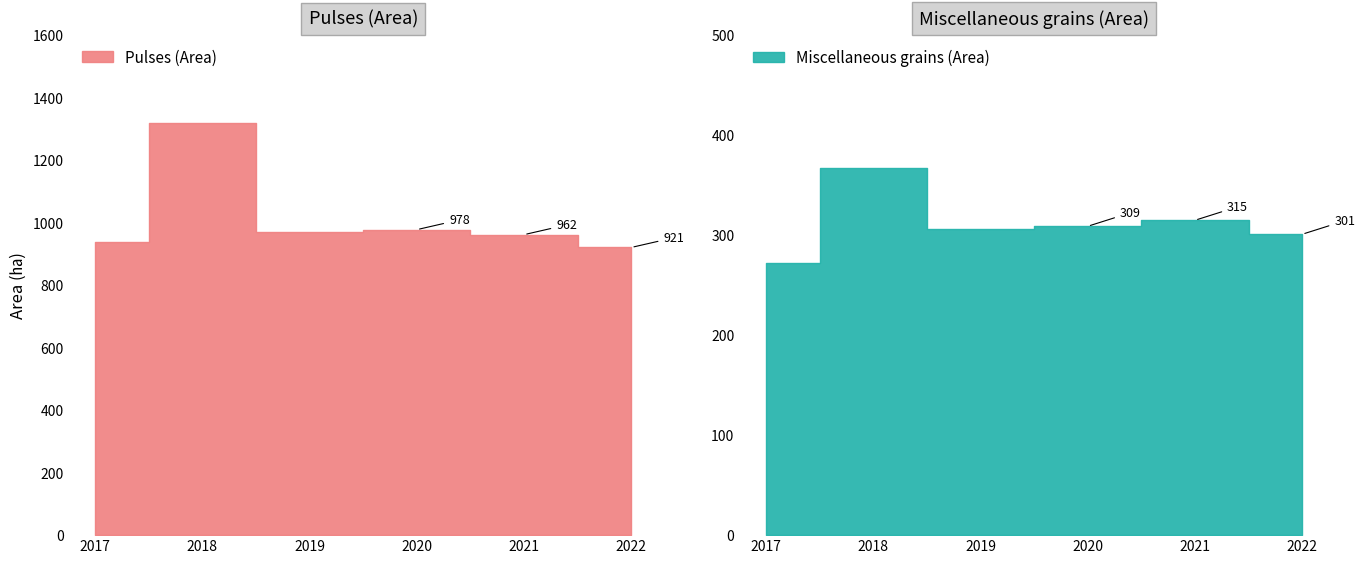

At which category is the sum across all series the highest?

2018